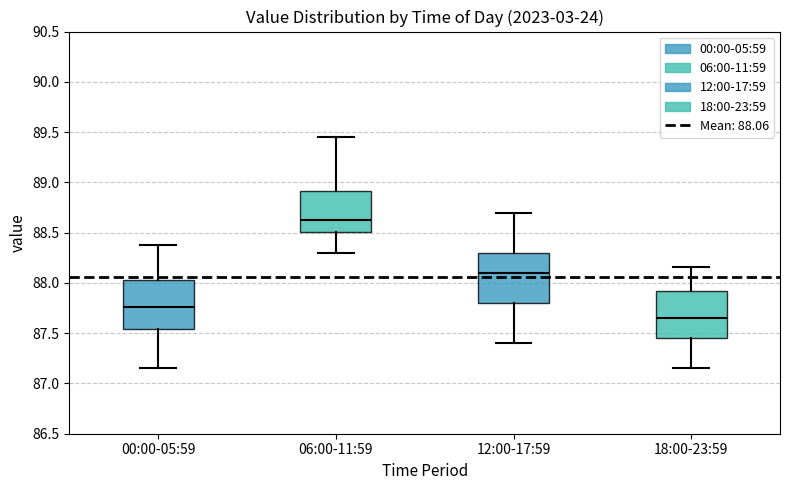

Which box has the highest median line?

06:00-11:59